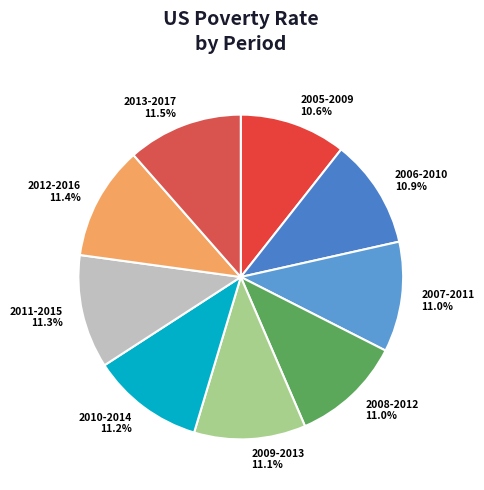

How many segments does this pie chart have?

9